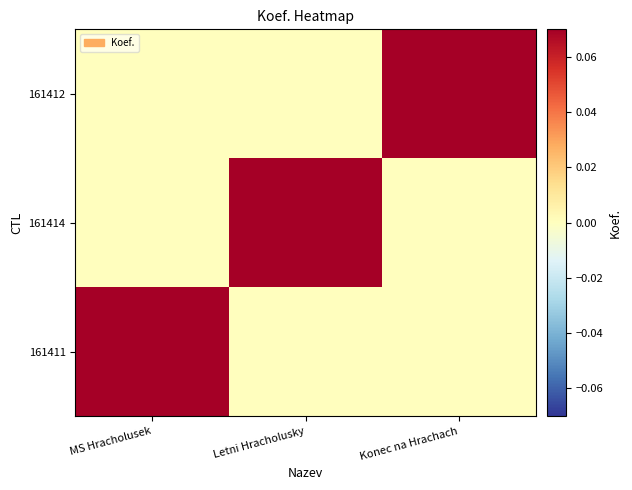

Which label corresponds to the largest value in the chart?

MS Hracholusek